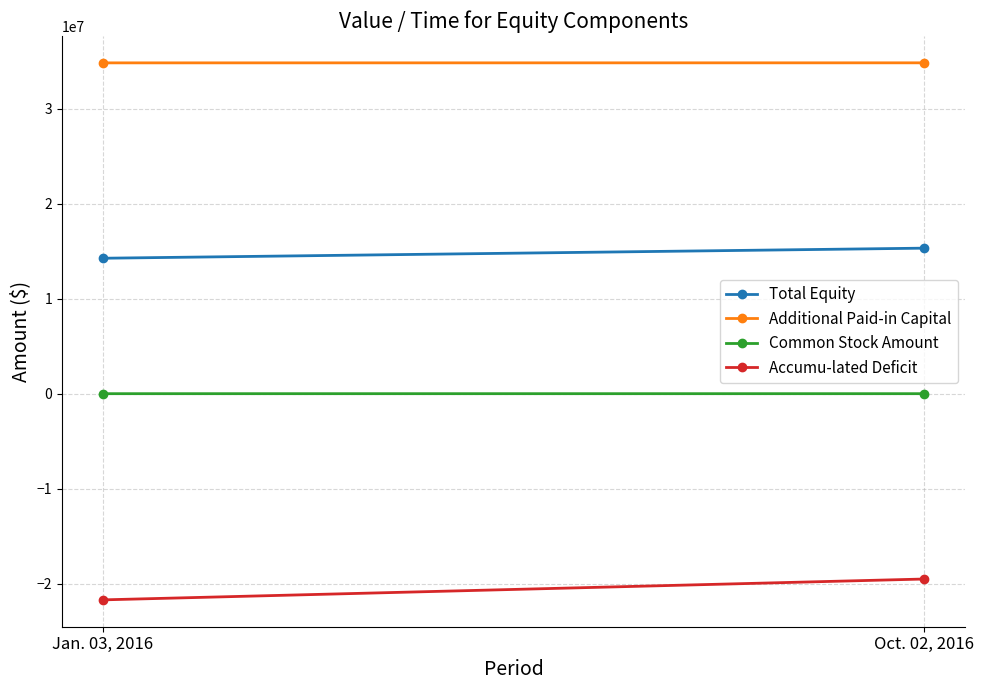

What is the sum of the Additional Paid-in Capital values at Oct. 02, 2016 and Jan. 03, 2016?

69651717